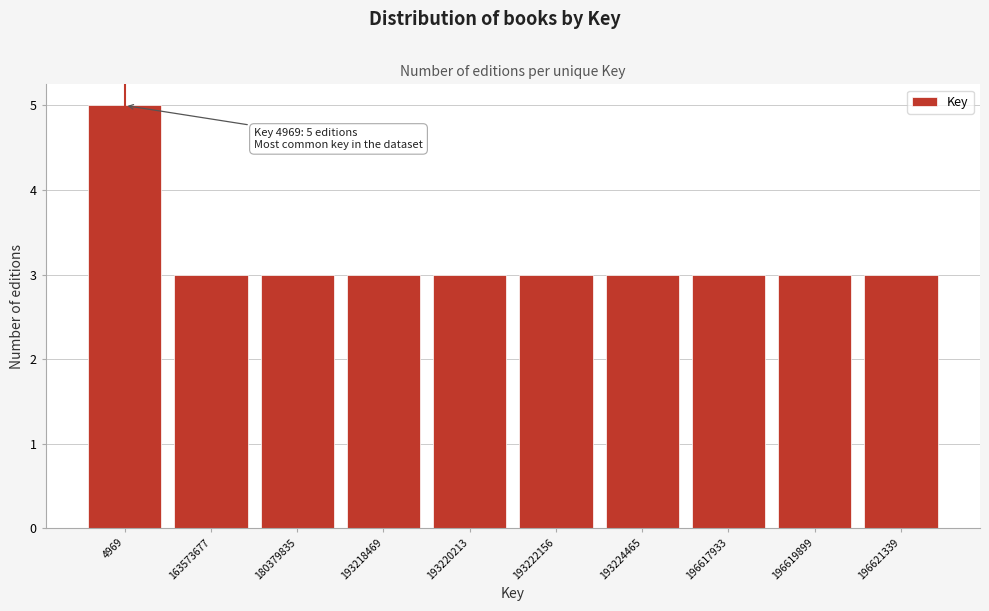

Reading left to right, extract all data points from this chart.

5	3	3	3	3	3	3	3	3	3